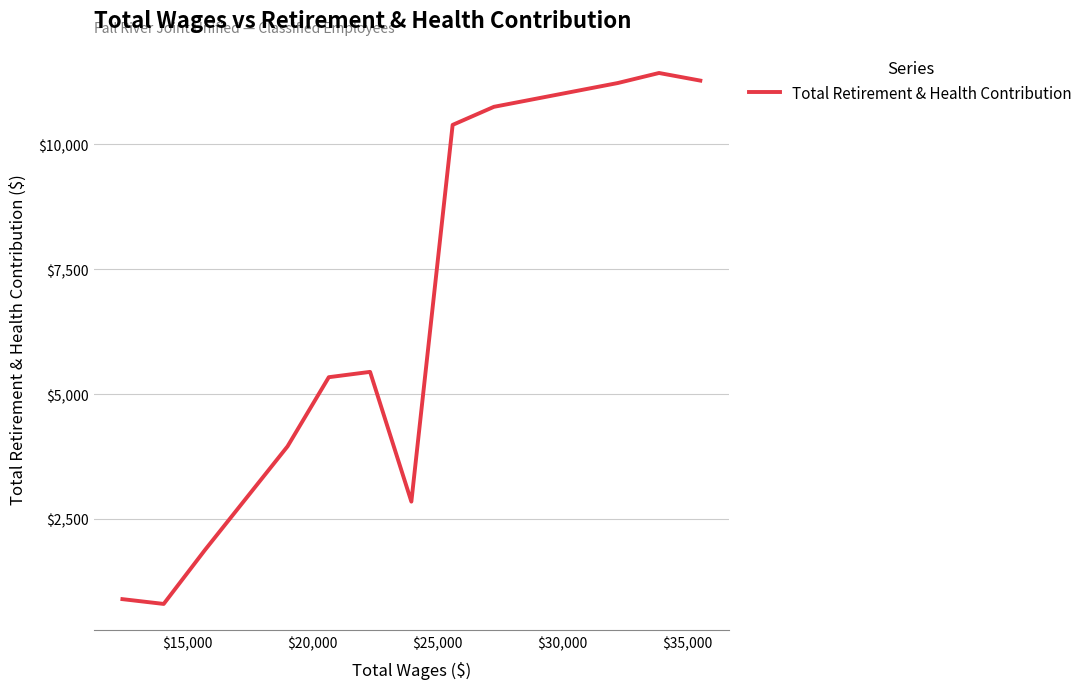

How many lines are shown in the chart?

1